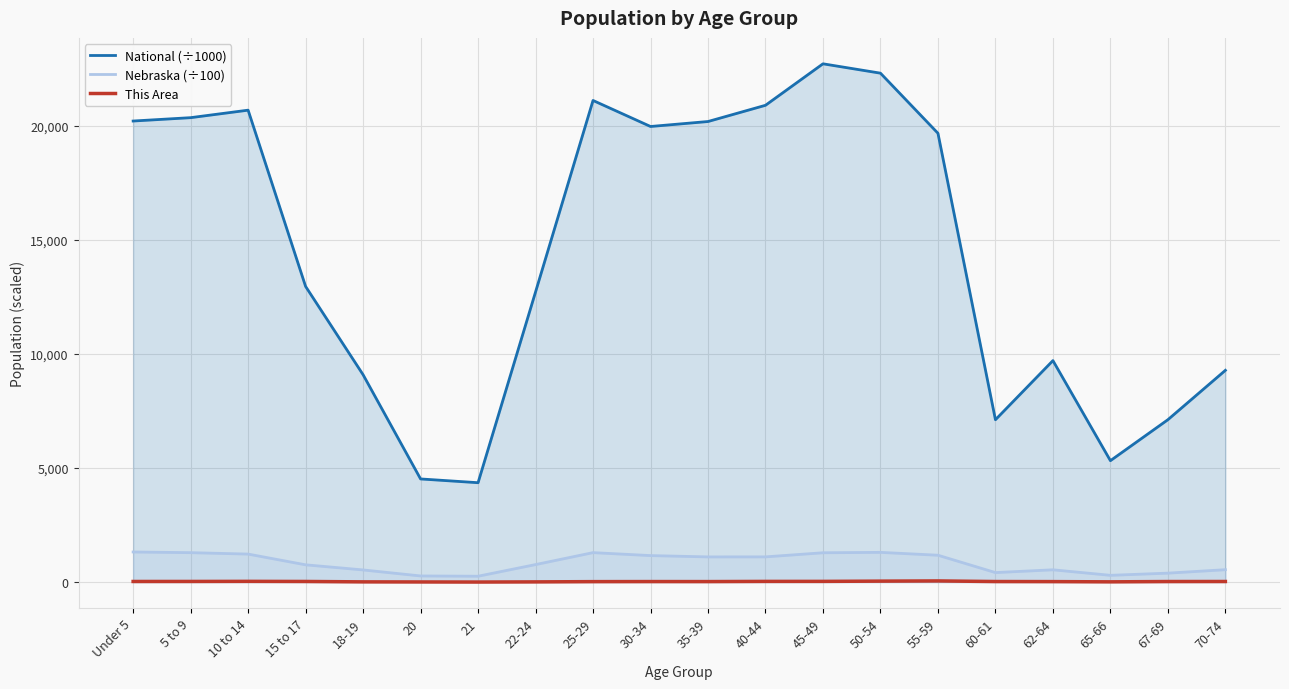

True or false: Nebraska (÷100) has more than 0 interior local peaks.

True